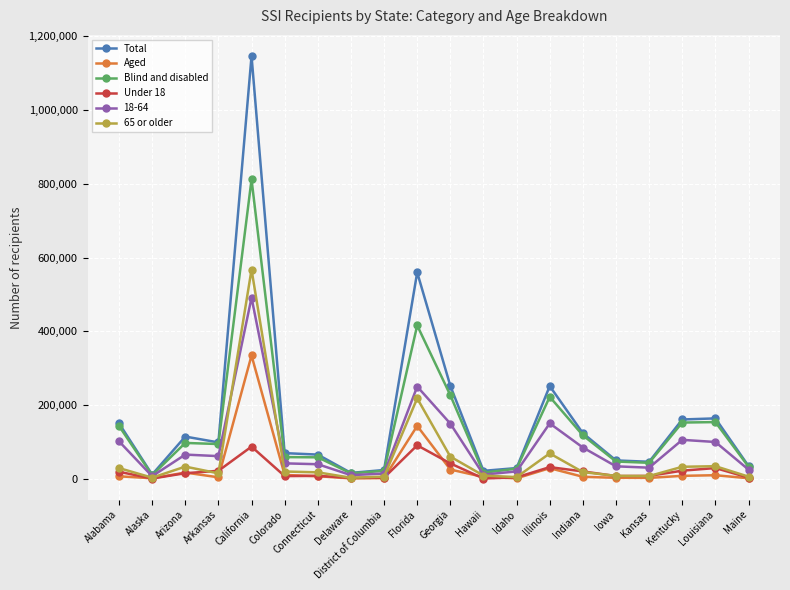

Which series has the largest total across all categories?

Total